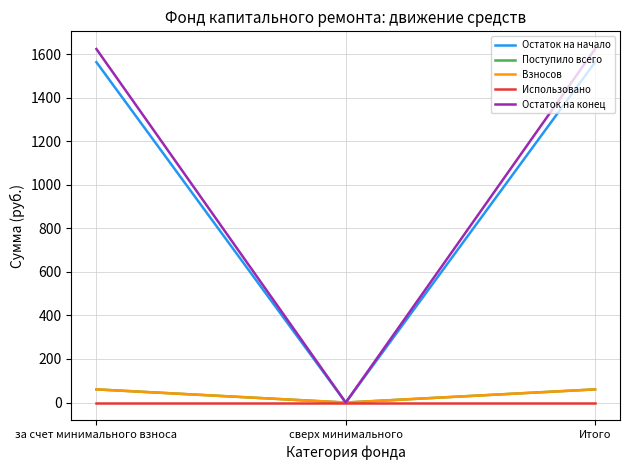

Reading left to right, list all the values displayed in this chart.

Остаток на начало: 1563.1	0.0	1563.1
Поступило всего: 60.5	0.0	60.5
Взносов: 60.5	0.0	60.5
Использовано: 0.0	0.0	0.0
Остаток на конец: 1623.5	0.0	1623.5